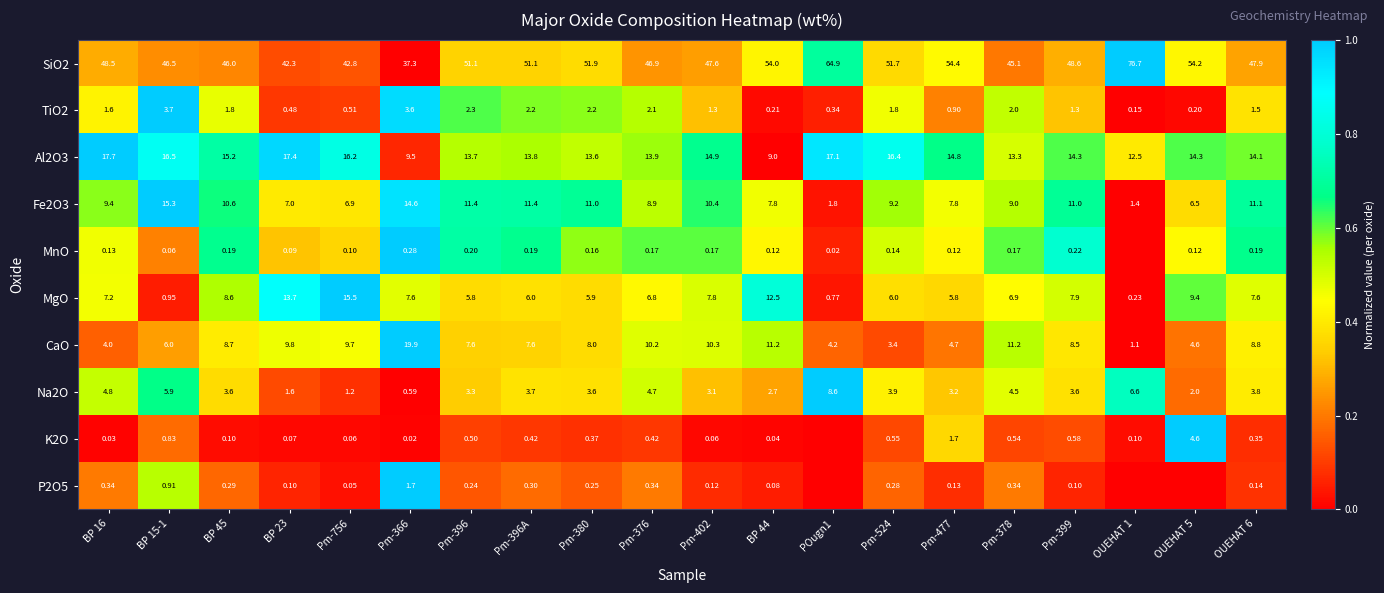

Which category has the highest value across all series?

OUEHAT 1